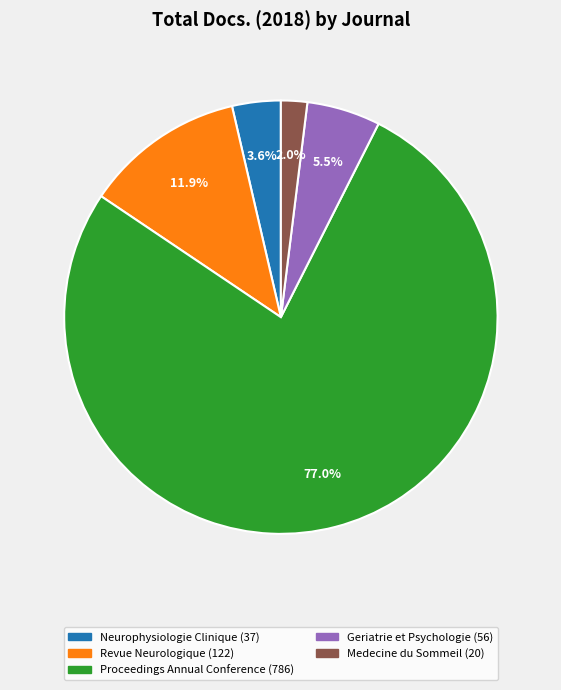

Is there a majority slice in this chart?

Yes